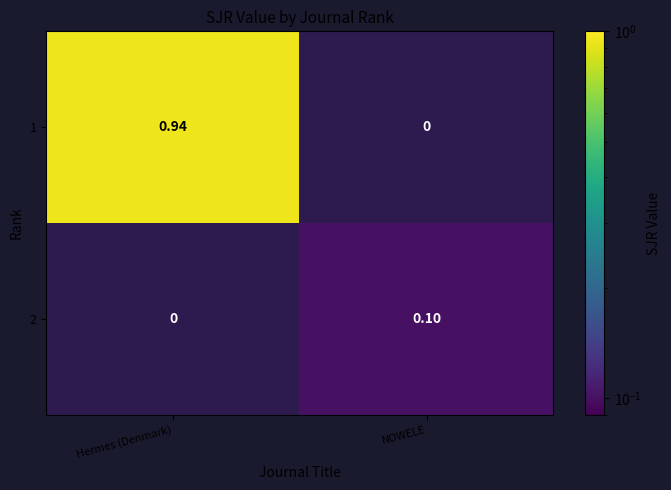

How many values in 2 are above zero?

1